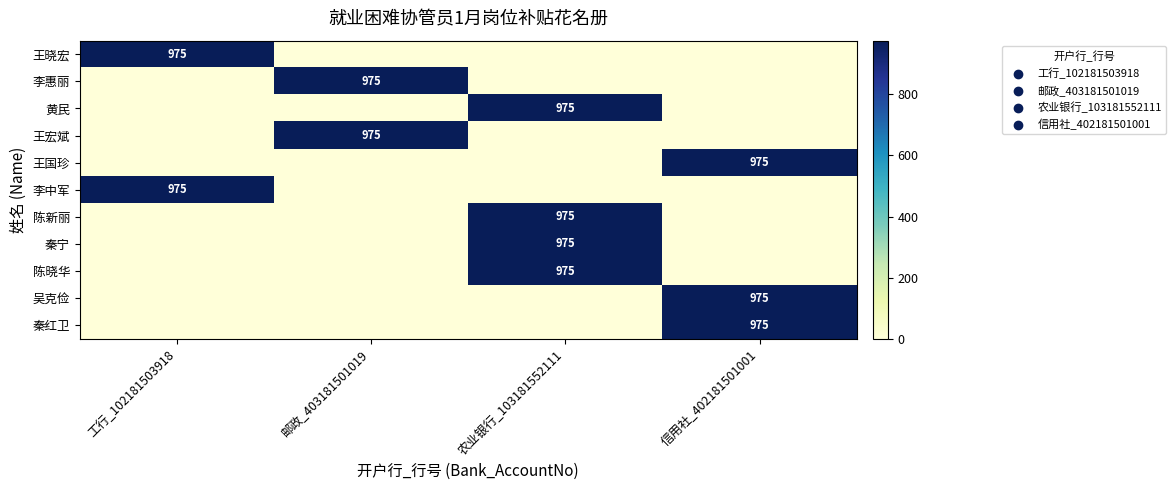

Is it true that 王宏斌 equals 579 at 邮政_403181501019?

False